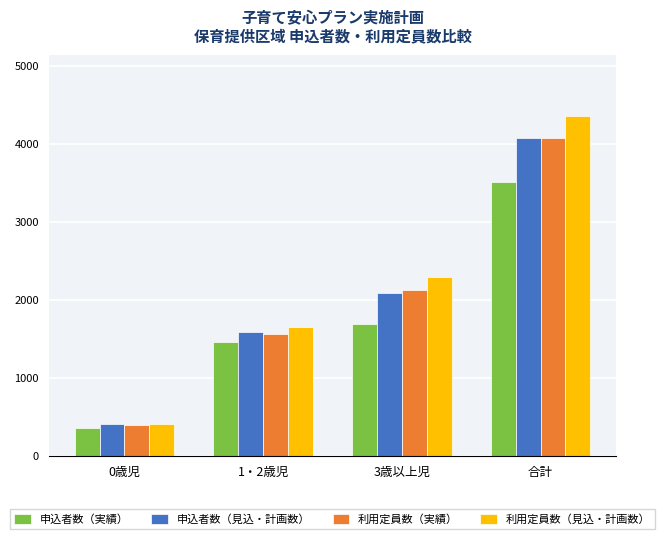

What is the minimum value for 申込者数（見込・計画数）?

407